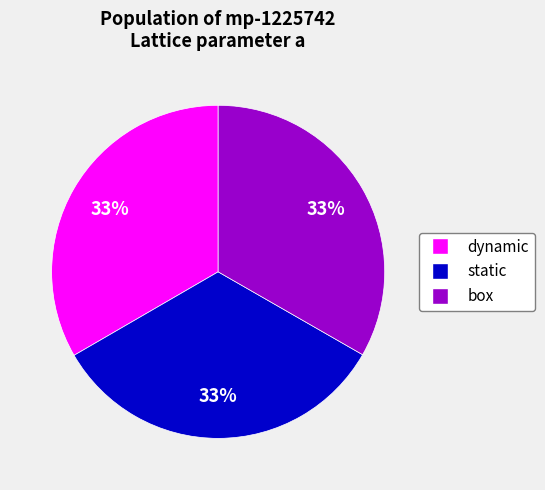

Count the number of slices in the pie.

3